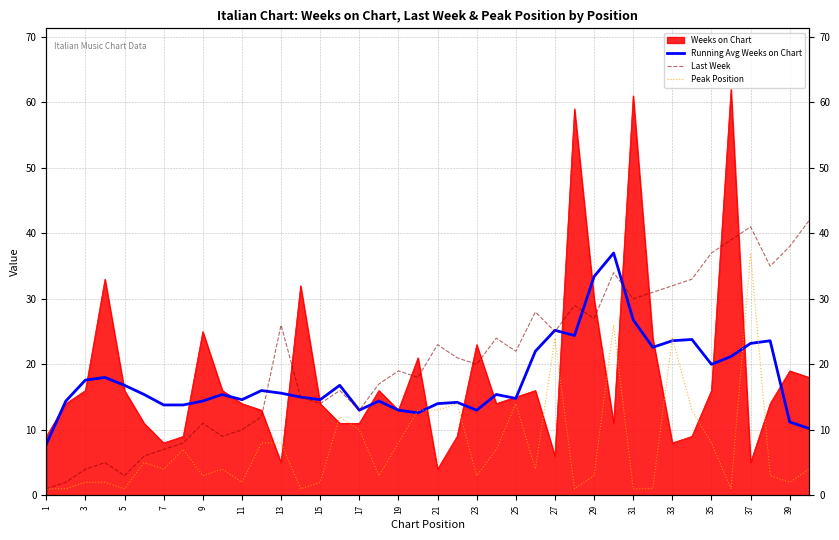

What is the average value of the Running Avg Weeks on Chart series?

17.8